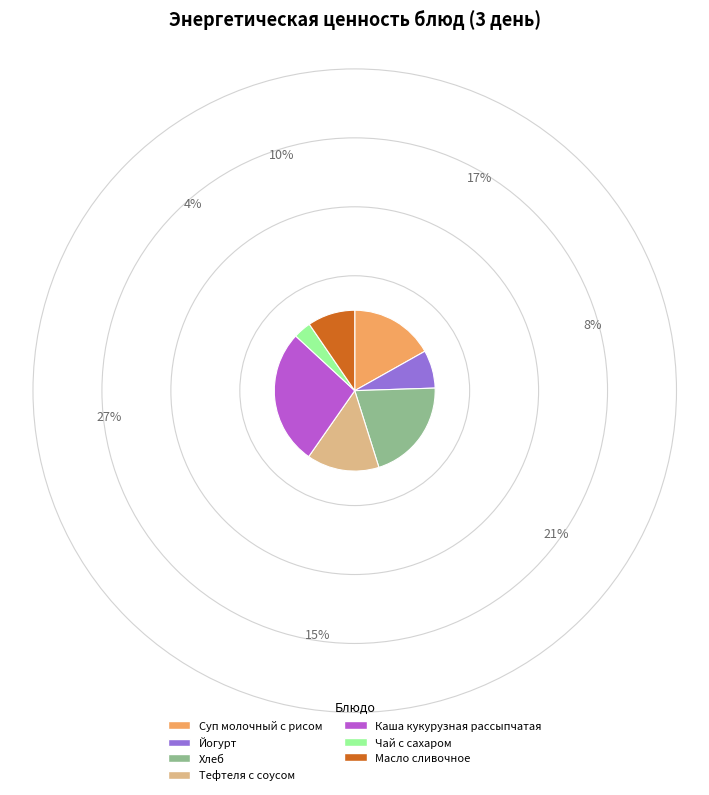

Approximately how many times larger is the value at Хлеб compared to Чай с сахаром?

5.8